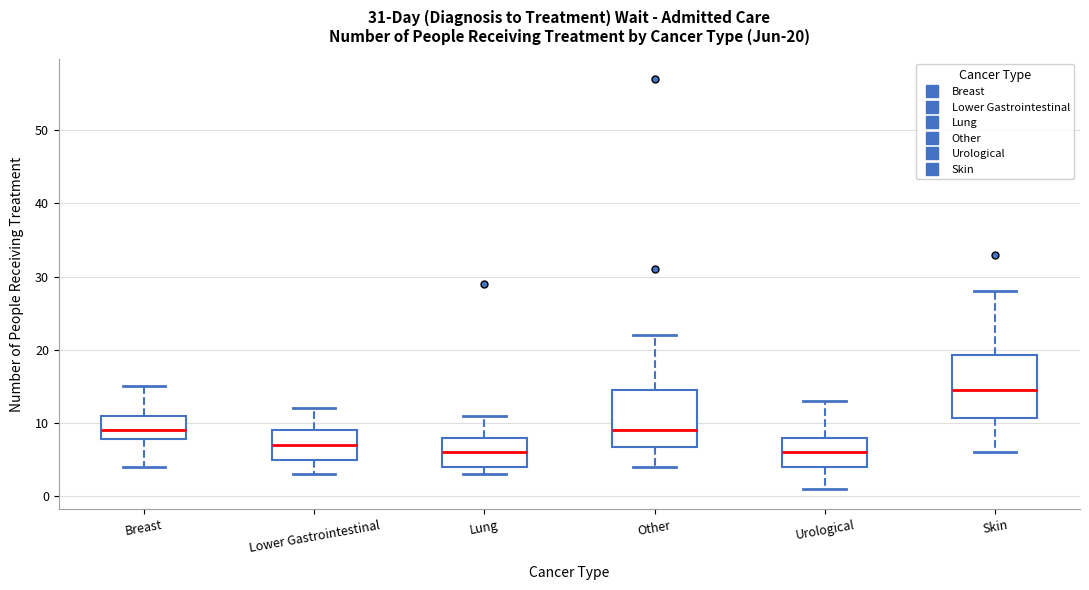

Which box has the highest median line?

Skin